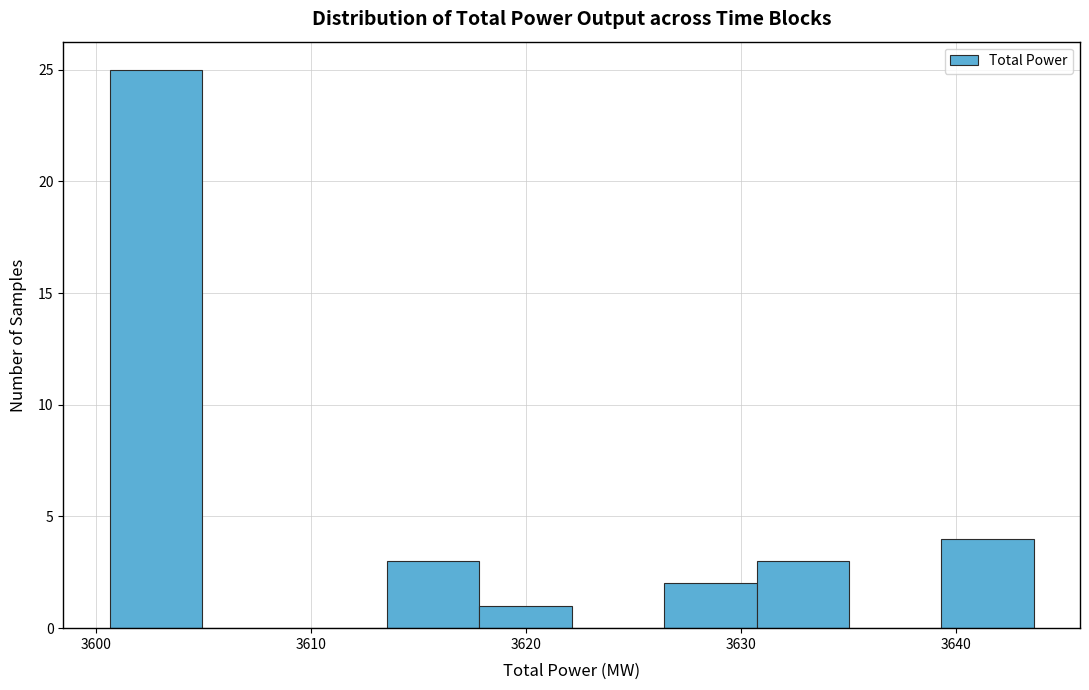

Reading left to right, list every bar in this chart as the range it spans on the x-axis followed by its height. Neither the bar edges nor the heights are printed on the chart, so give them approximately, as read against the axes.

3601 to 3605: 25
3605 to 3609: 0
3609 to 3614: 0
3614 to 3618: 3
3618 to 3622: 1
3622 to 3626: 0
3626 to 3631: 2
3631 to 3635: 3
3635 to 3639: 0
3639 to 3644: 4